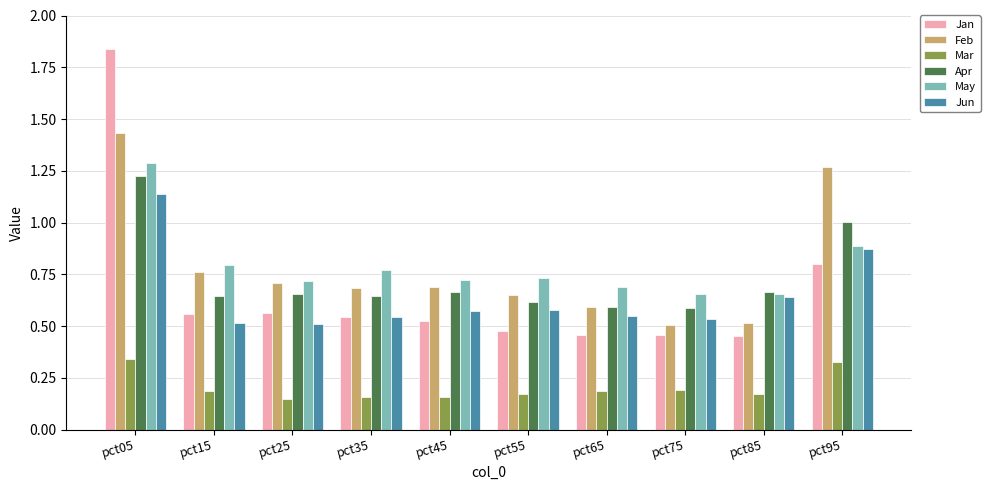

Which series has the widest spread of values?

Jan